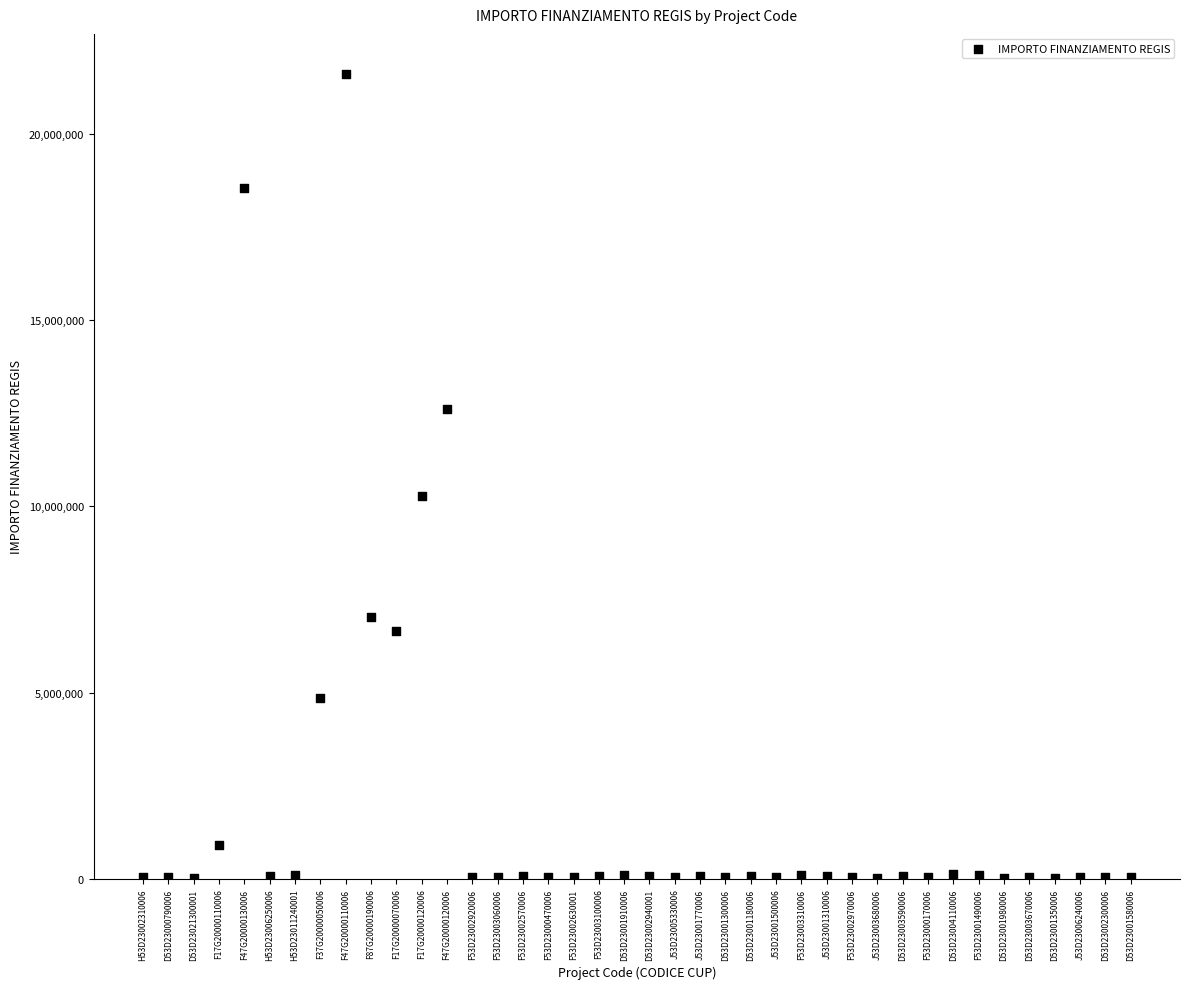

What Y value in the scatter plot is closest to 10820342?

10267188.0